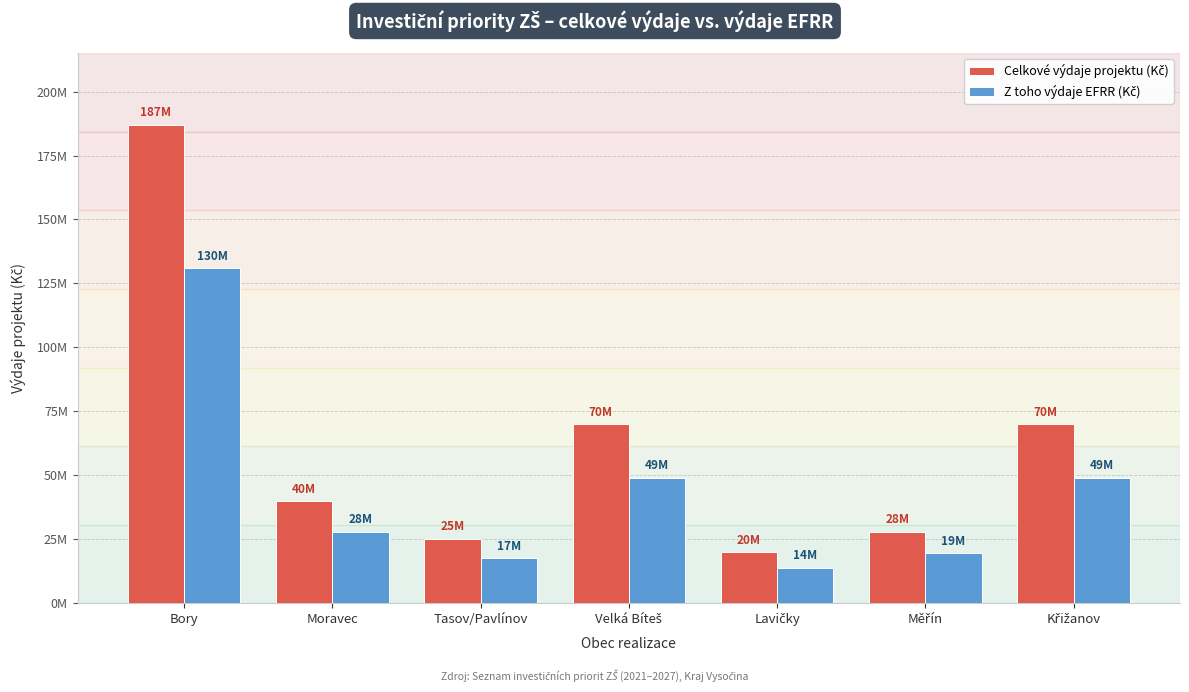

At which category is the sum across all series the highest?

Bory